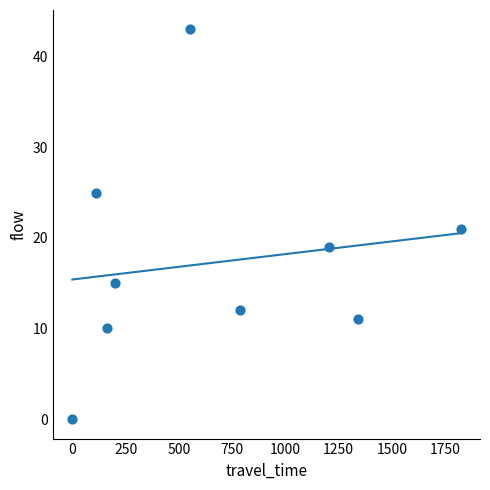

What is the average Y value?

17